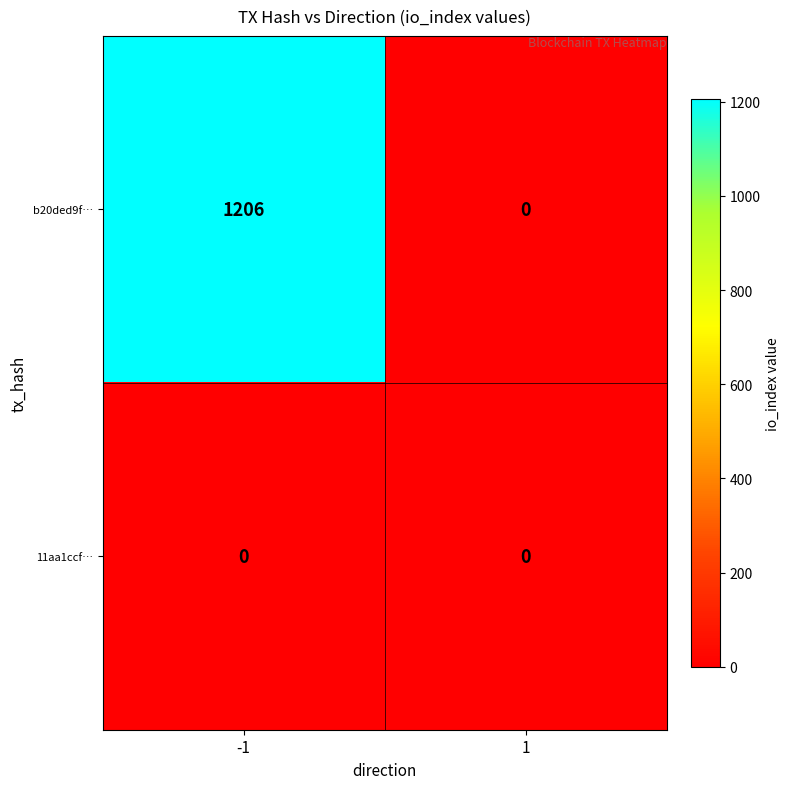

List the series in order of their overall mean, lowest first.

11aa1ccf…, b20ded9f…